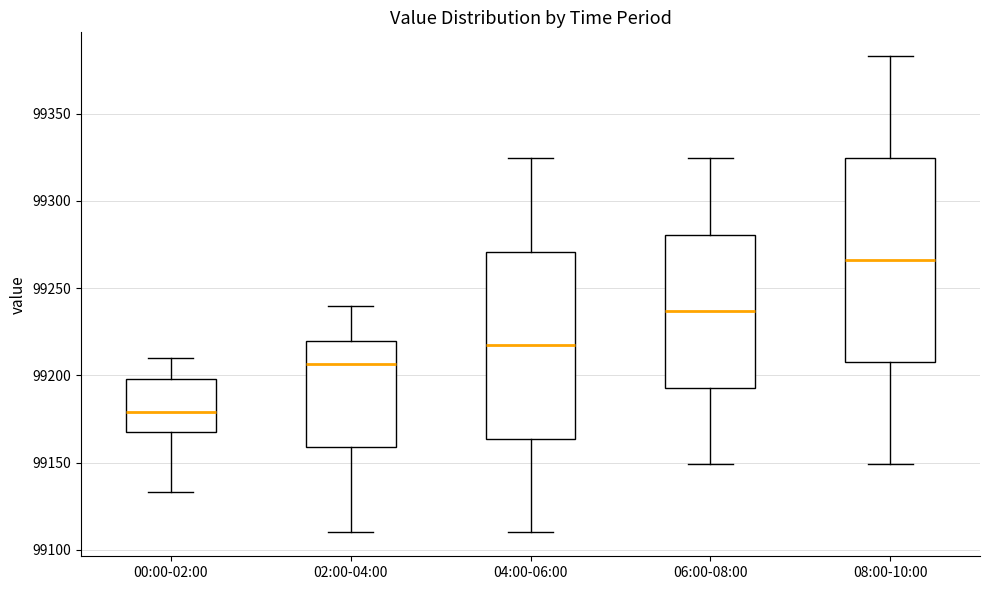

Reading left to right, read every box against the y-axis: the position of its median line, the range the box covers, and the ends of its whiskers. The values are not printed on the chart, so give them approximately, as read against the axis.

00:00-02:00: median 99180, box 99170 to 99200, whiskers 99135 to 99210
02:00-04:00: median 99205, box 99160 to 99220, whiskers 99110 to 99240
04:00-06:00: median 99215, box 99165 to 99270, whiskers 99110 to 99325
06:00-08:00: median 99235, box 99195 to 99280, whiskers 99150 to 99325
08:00-10:00: median 99265, box 99210 to 99325, whiskers 99150 to 99385